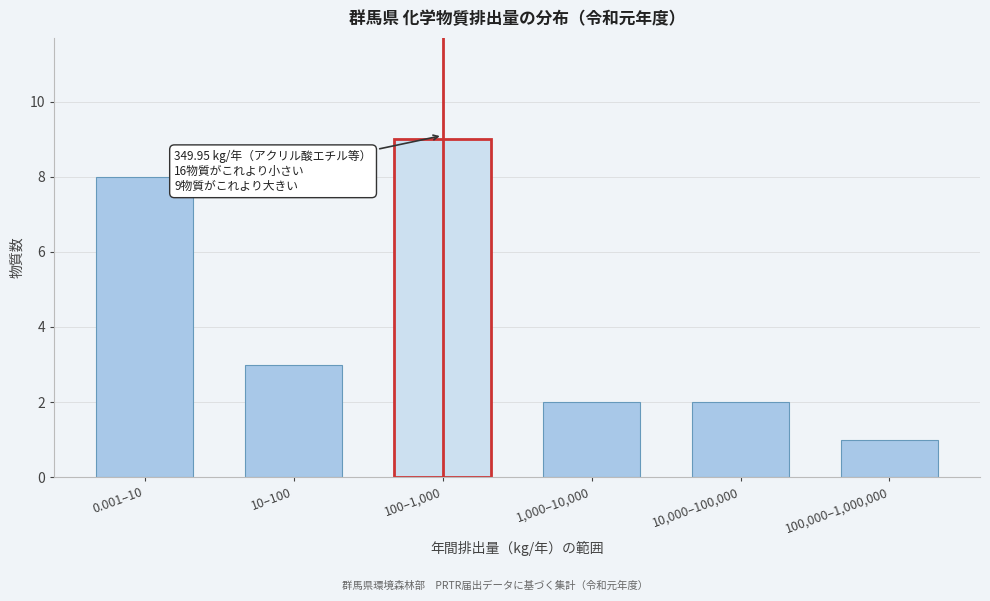

Reading left to right, what are all the values shown in this chart?

8	3	9	2	2	1